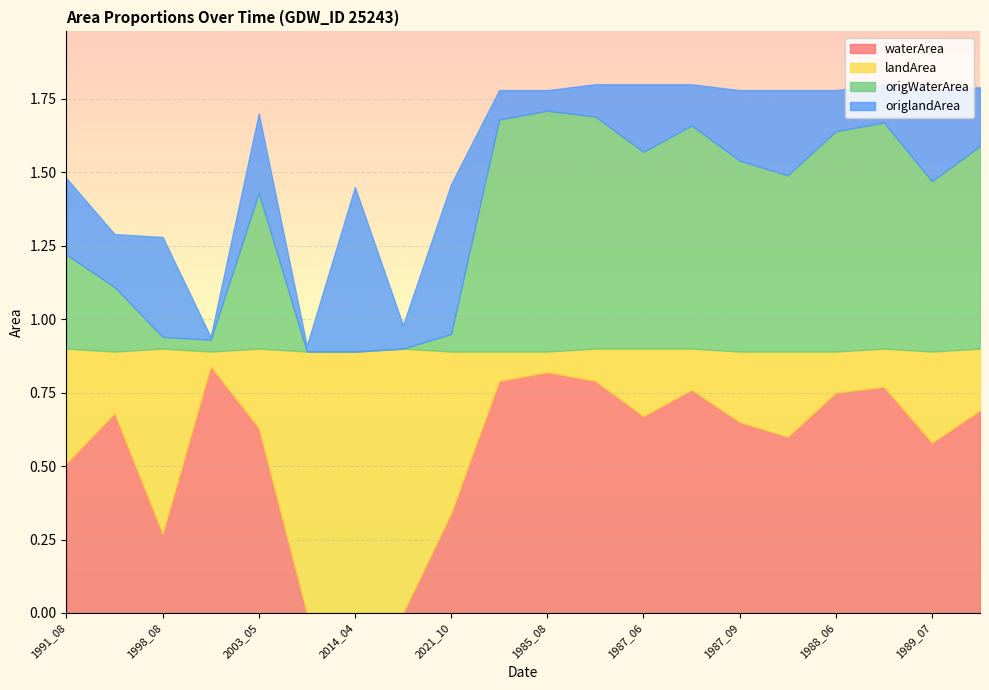

What is the value of the landArea point at the 17th from the left?

0.1